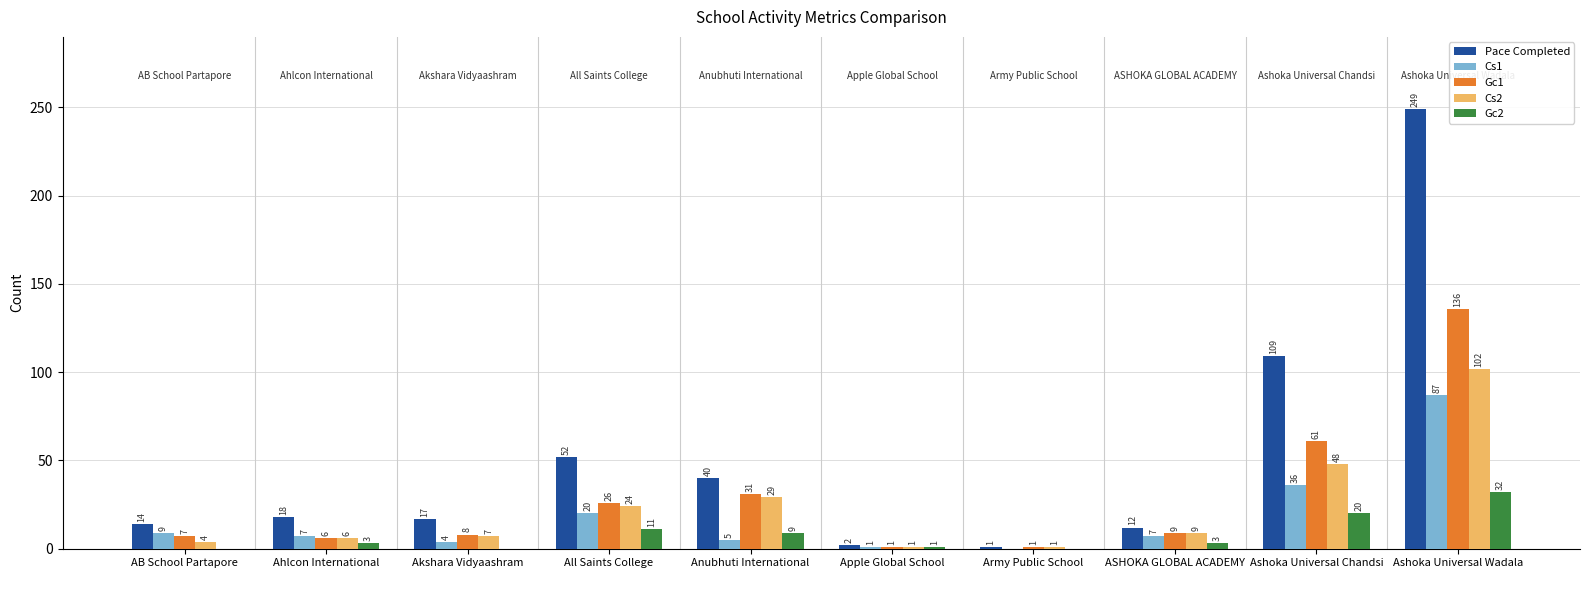

Which series has the largest range (max minus min)?

Pace Completed